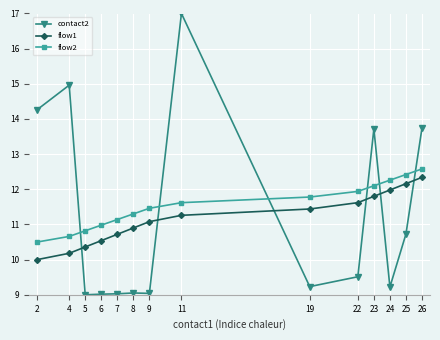

Count the number of categories in the chart.

14